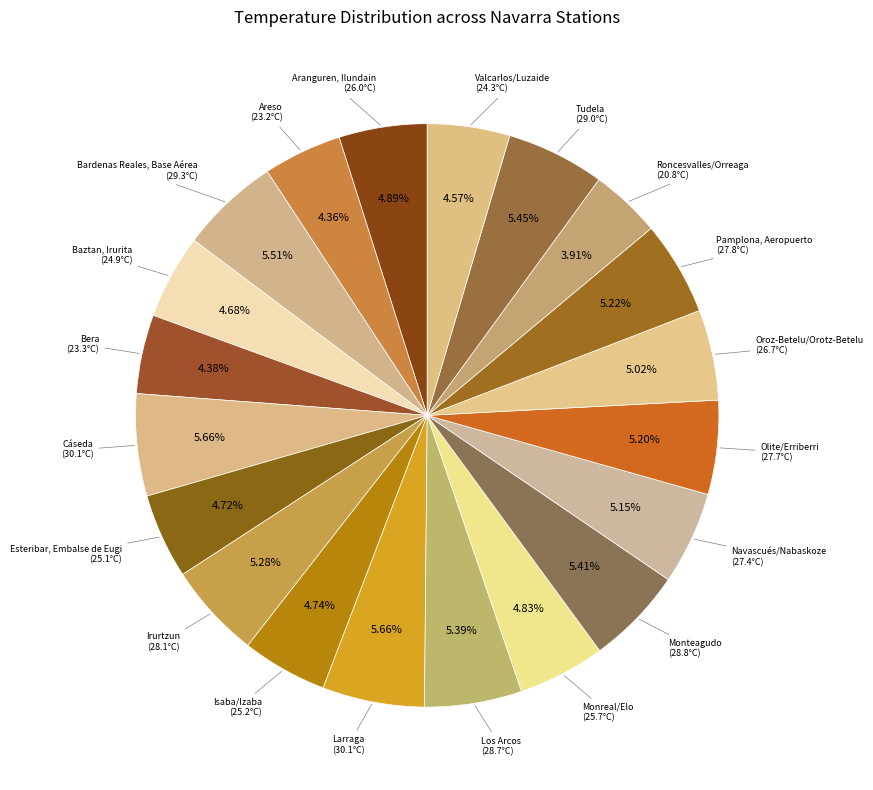

Count the number of slices in the pie.

20